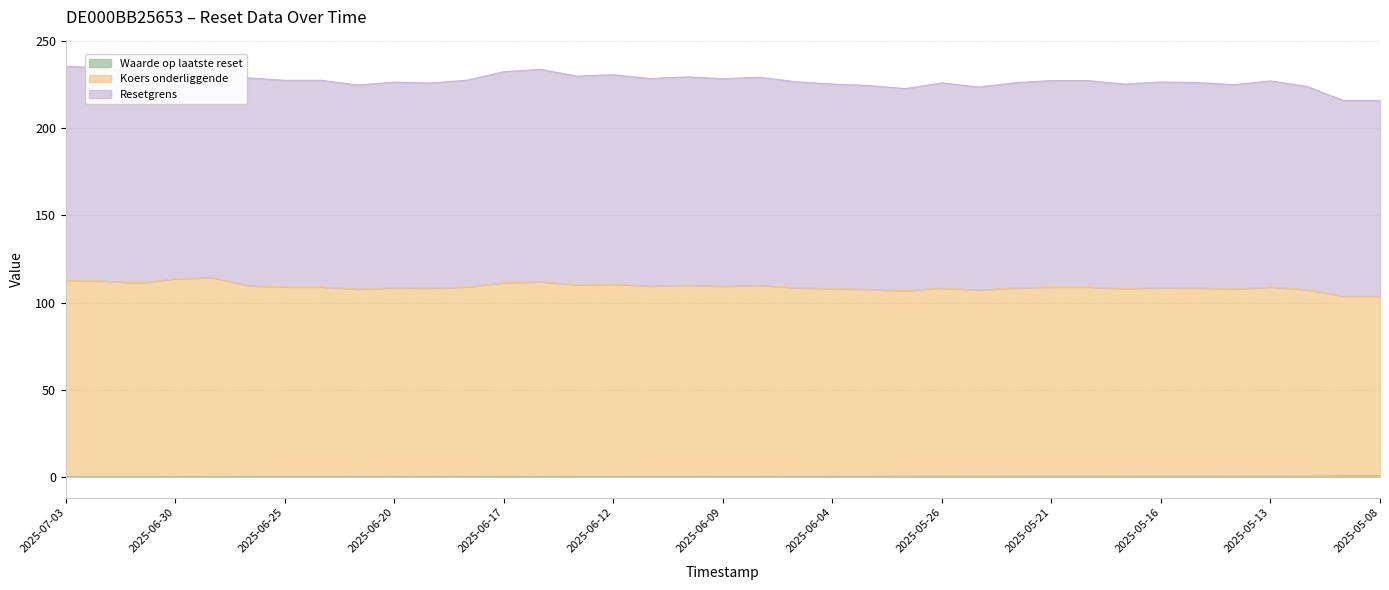

Reading left to right, list all the values displayed in this chart.

Resetgrens: 2025-07-03=235.6	2025-07-02=234.6	2025-07-01=232.2	2025-06-30=237.3	2025-06-27=238.9	2025-06-26=229.0	2025-06-25=227.5	2025-06-24=227.5	2025-06-23=224.8	2025-06-20=226.5	2025-06-19=226.0	2025-06-18=227.6	2025-06-17=232.5	2025-06-16=233.8	2025-06-13=229.9	2025-06-12=230.7	2025-06-11=228.6	2025-06-10=229.5	2025-06-09=228.5	2025-06-06=229.3	2025-06-05=226.7	2025-06-04=225.4	2025-06-03=224.5	2025-06-02=222.8	2025-05-26=226.1	2025-05-23=223.7	2025-05-22=226.2	2025-05-21=227.4	2025-05-20=227.4	2025-05-19=225.3	2025-05-16=226.6	2025-05-15=226.3	2025-05-14=225.0	2025-05-13=227.2	2025-05-12=224.0	2025-05-09=216.0	2025-05-08=216.0
Koers onderliggende: 2025-07-03=112.8	2025-07-02=112.3	2025-07-01=111.2	2025-06-30=113.6	2025-06-27=114.4	2025-06-26=109.7	2025-06-25=109.0	2025-06-24=109.0	2025-06-23=107.7	2025-06-20=108.5	2025-06-19=108.2	2025-06-18=109.0	2025-06-17=111.3	2025-06-16=112.0	2025-06-13=110.1	2025-06-12=110.5	2025-06-11=109.5	2025-06-10=109.9	2025-06-09=109.4	2025-06-06=109.8	2025-06-05=108.6	2025-06-04=108.0	2025-06-03=107.6	2025-06-02=106.8	2025-05-26=108.3	2025-05-23=107.2	2025-05-22=108.4	2025-05-21=109.0	2025-05-20=109.0	2025-05-19=108.0	2025-05-16=108.6	2025-05-15=108.4	2025-05-14=107.8	2025-05-13=108.9	2025-05-12=107.4	2025-05-09=103.7	2025-05-08=103.7
Waarde op laatste reset: 2025-07-03=0.1	2025-07-02=0.1	2025-07-01=0.1	2025-06-30=0.1	2025-06-27=0.1	2025-06-26=0.2	2025-06-25=0.2	2025-06-24=0.2	2025-06-23=0.3	2025-06-20=0.2	2025-06-19=0.2	2025-06-18=0.2	2025-06-17=0.2	2025-06-16=0.2	2025-06-13=0.2	2025-06-12=0.2	2025-06-11=0.2	2025-06-10=0.2	2025-06-09=0.2	2025-06-06=0.2	2025-06-05=0.3	2025-06-04=0.3	2025-06-03=0.3	2025-06-02=0.3	2025-05-26=0.3	2025-05-23=0.4	2025-05-22=0.3	2025-05-21=0.3	2025-05-20=0.3	2025-05-19=0.3	2025-05-16=0.3	2025-05-15=0.3	2025-05-14=0.3	2025-05-13=0.3	2025-05-12=0.4	2025-05-09=0.6	2025-05-08=0.6